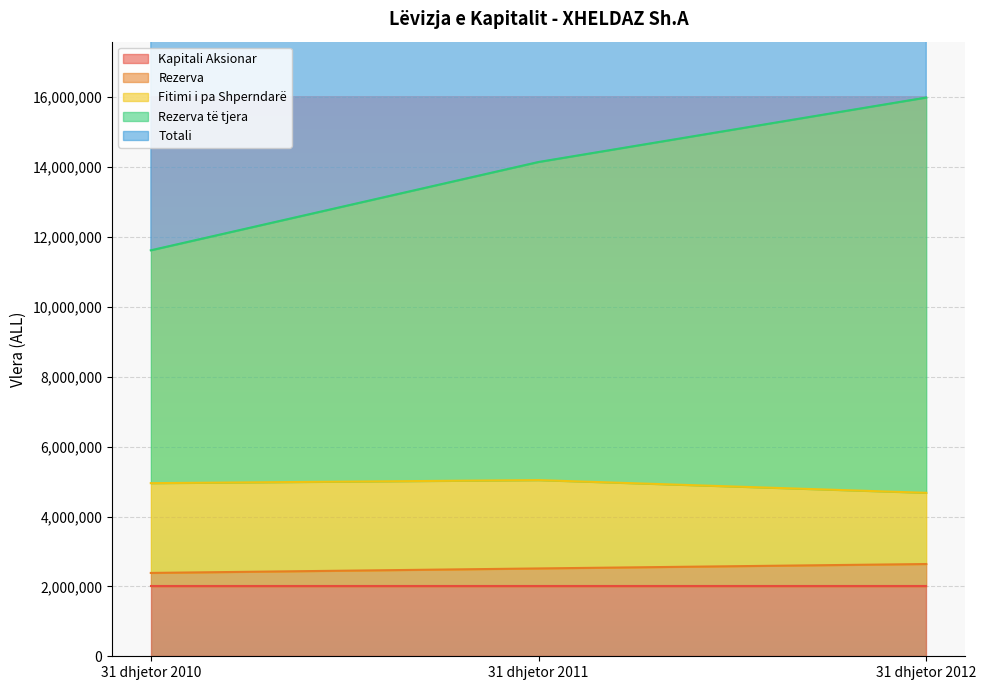

Which series has the largest range (max minus min)?

Totali